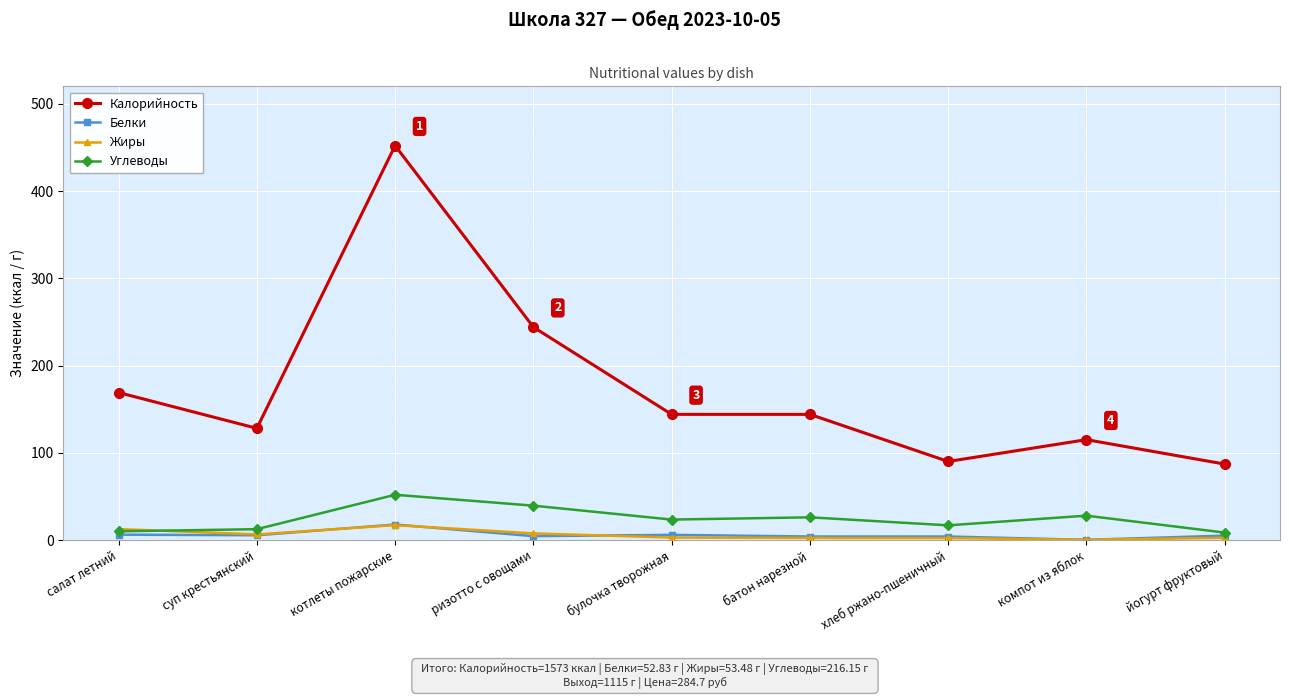

Is it true that Жиры equals 17.0 at котлеты пожарские?

True